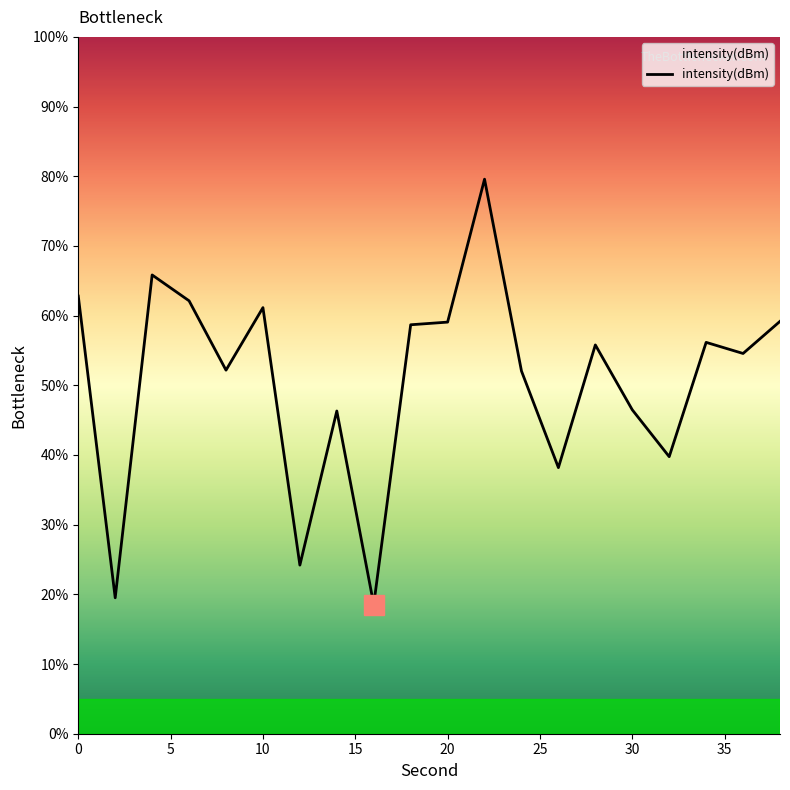

What is the minimum value shown in the chart?

18.5